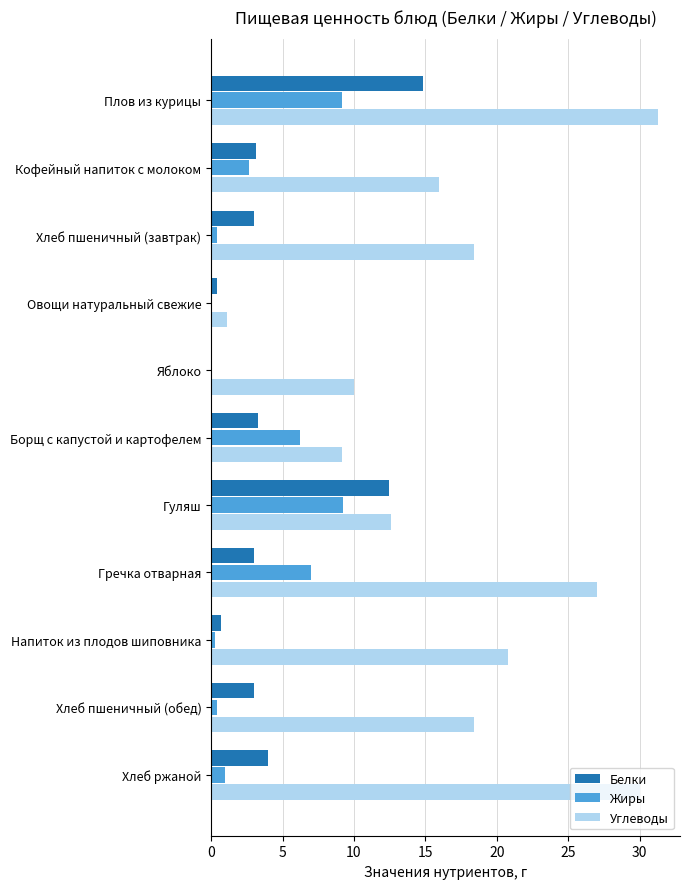

Between Овощи натуральный свежие and Борщ с капустой и картофелем, which series saw the biggest shift?

Углеводы